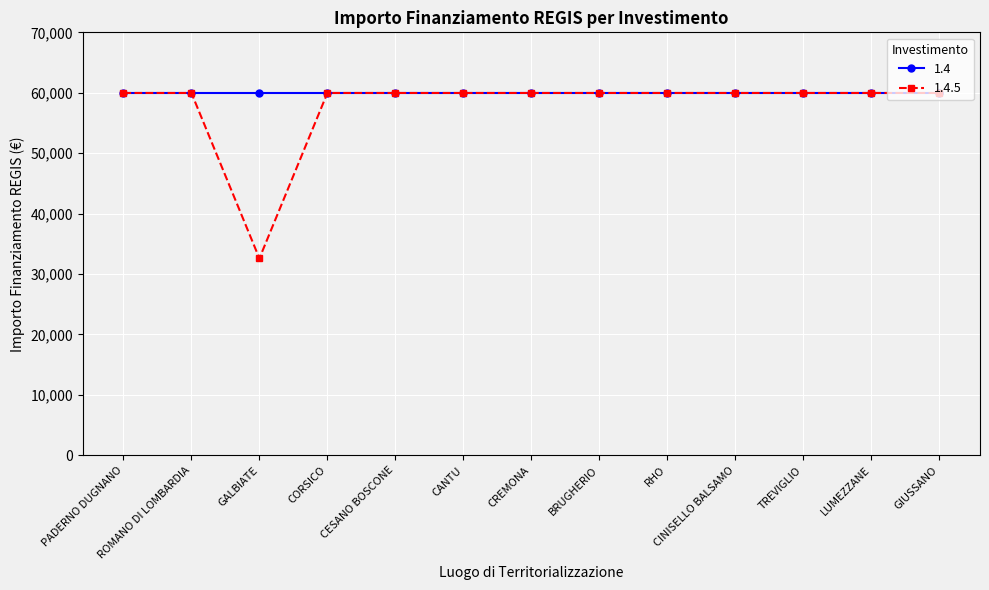

Where is the first local minimum for 1.4.5?

GALBIATE